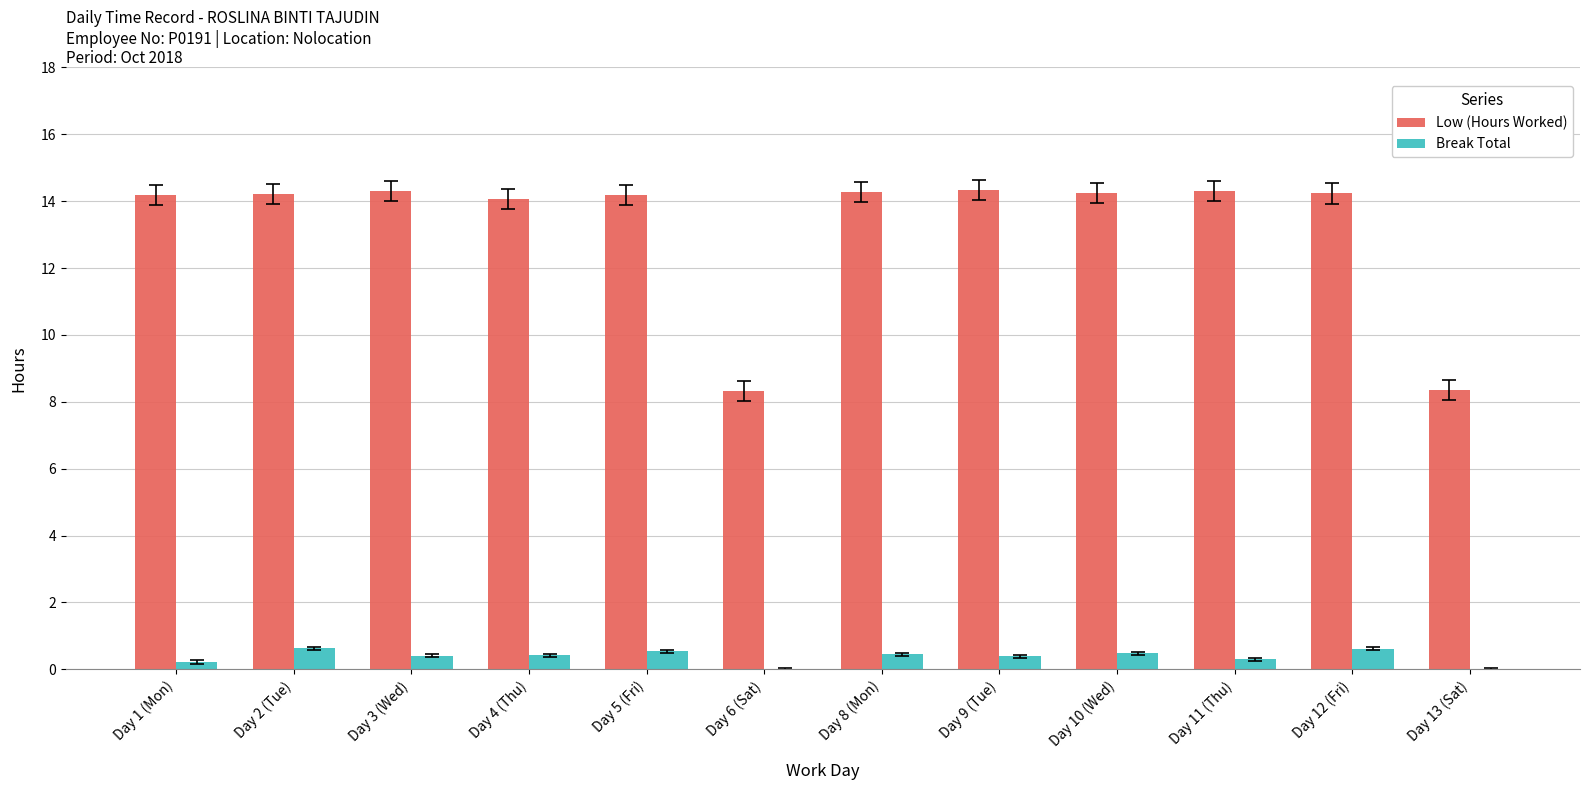

What is the spread (max minus min) of values at Day 3 (Wed)?

13.9